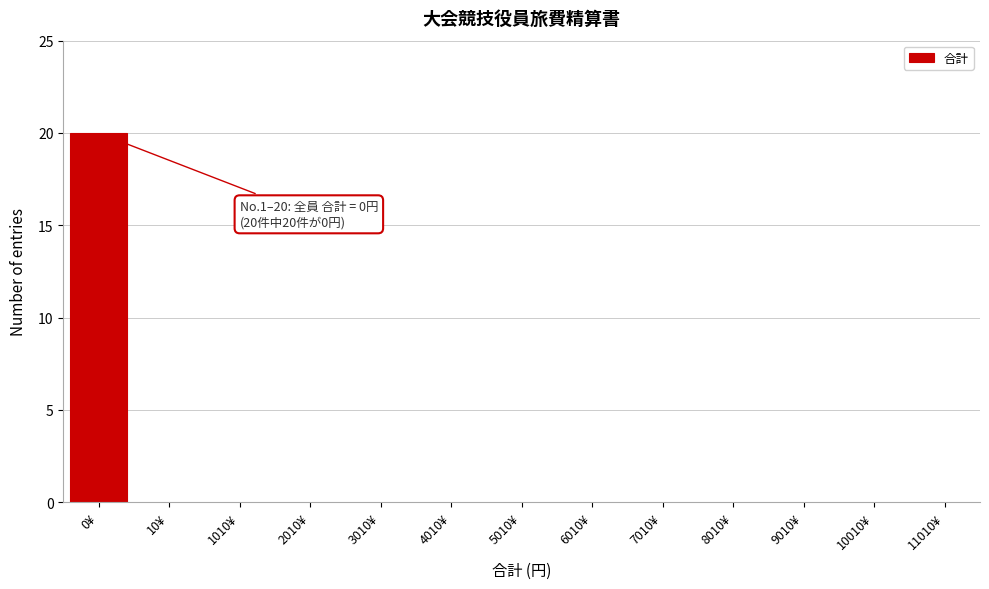

Reading right to left, list all the values displayed in this chart.

11010¥=0	10010¥=0	9010¥=0	8010¥=0	7010¥=0	6010¥=0	5010¥=0	4010¥=0	3010¥=0	2010¥=0	1010¥=0	10¥=0	0¥=20